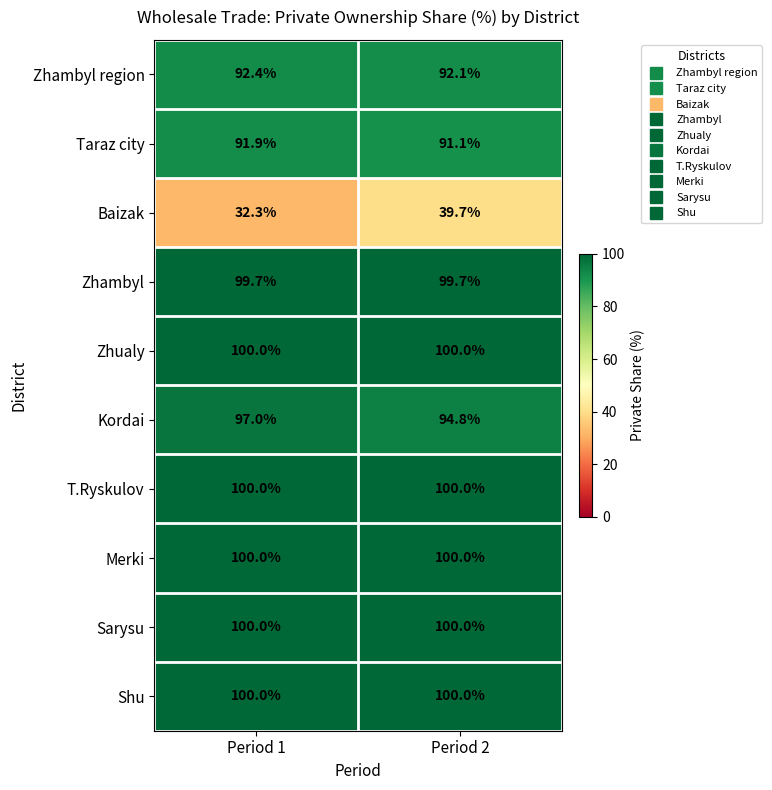

What is the difference between the highest and lowest values at Period 2?

60.3